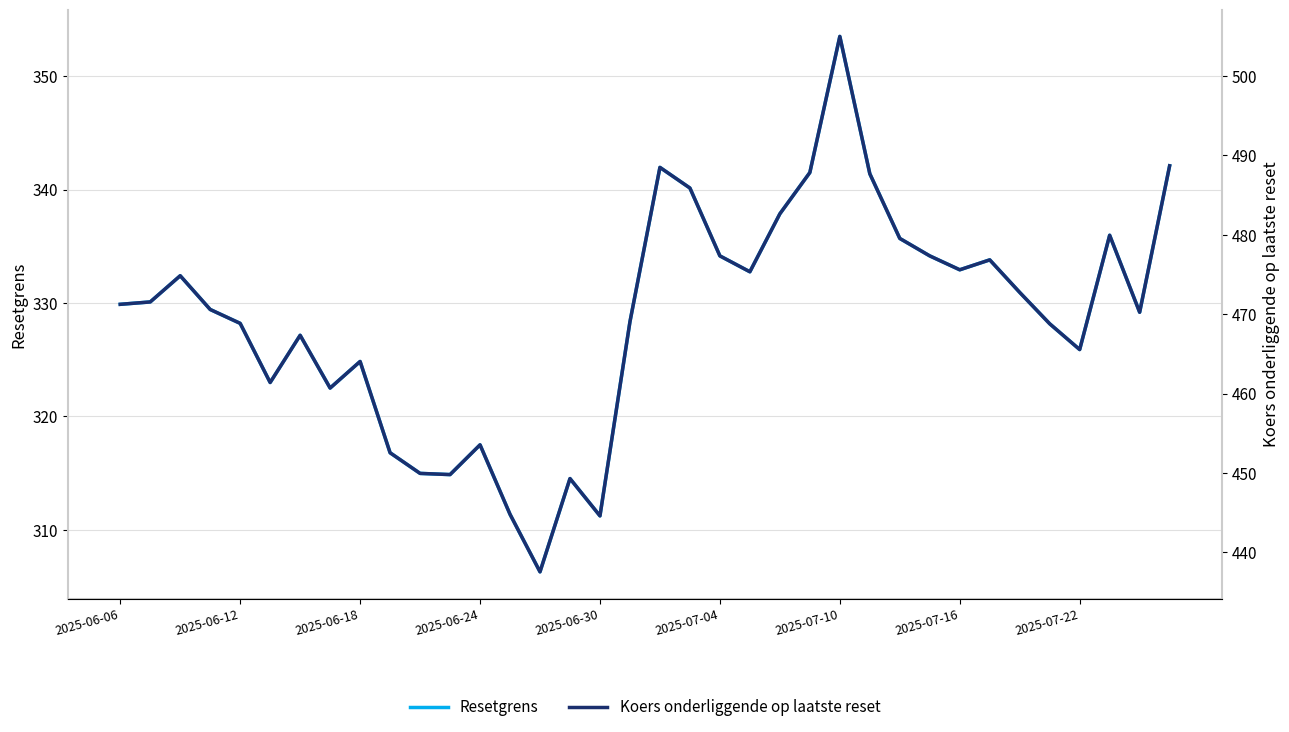

How many categories are shown in the chart?

36